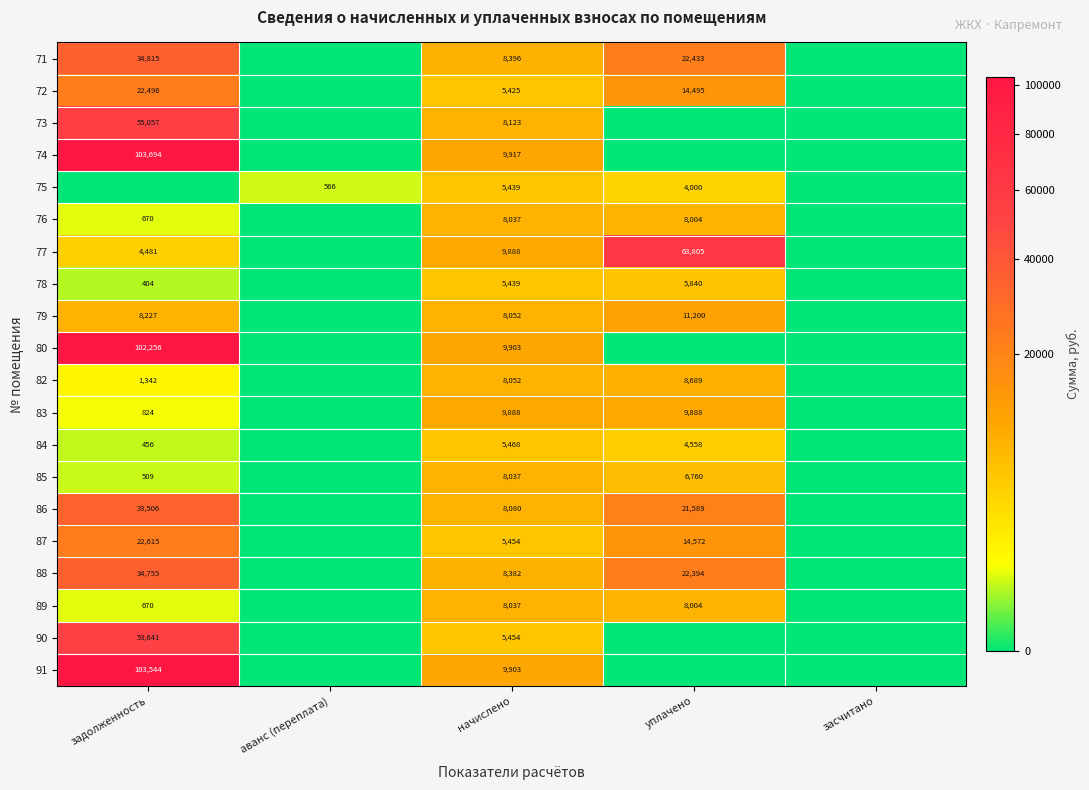

The 89 series shows 4245.5 at уплачено. True or false?

False